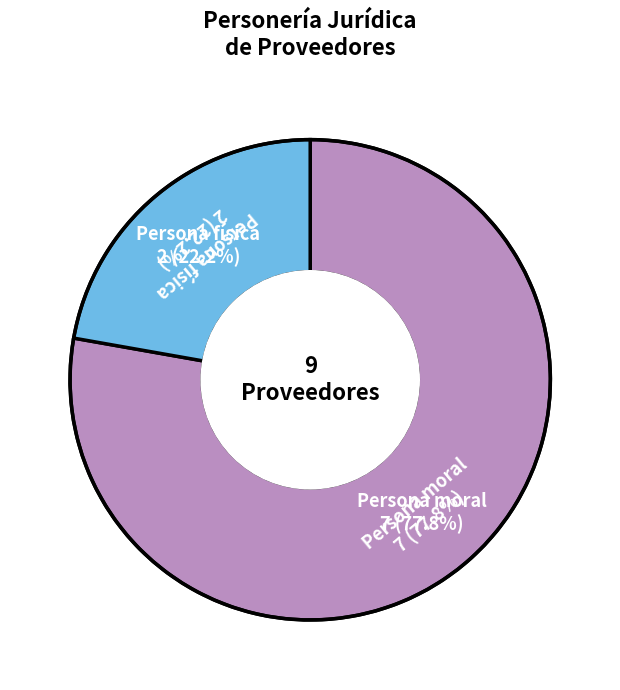

To the nearest percent, what is the combined percentage of Persona física and Persona moral?

100%